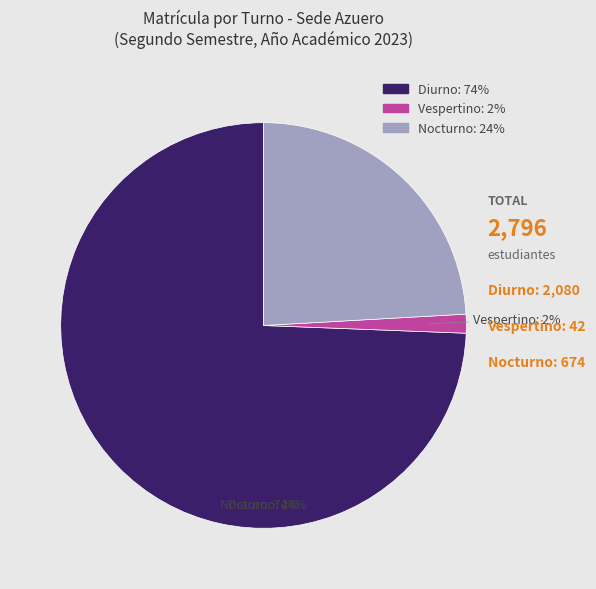

How many slices are in this pie chart?

3